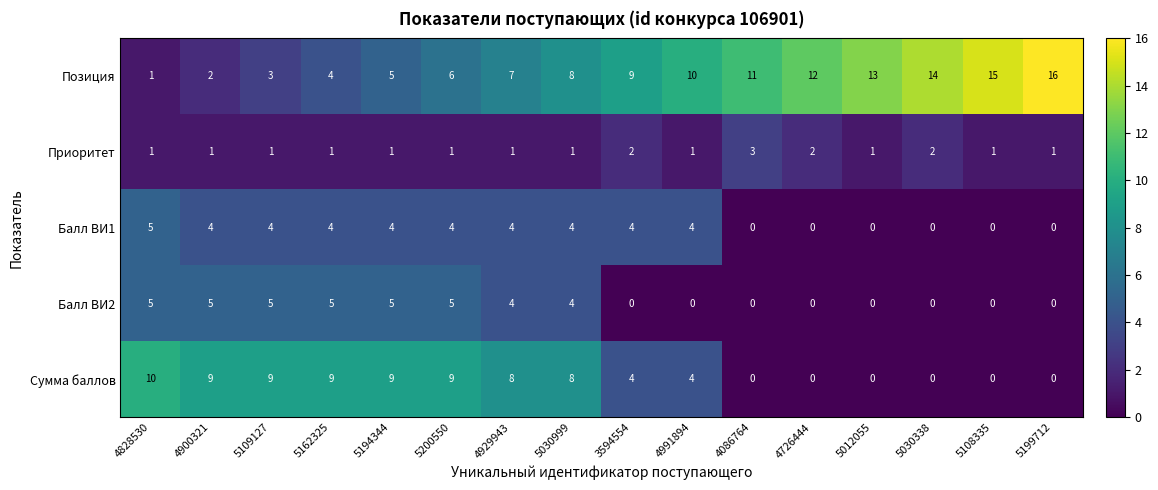

Rank the series at 4900321 from lowest to highest value.

Приоритет, Позиция, Балл ВИ1, Балл ВИ2, Сумма баллов